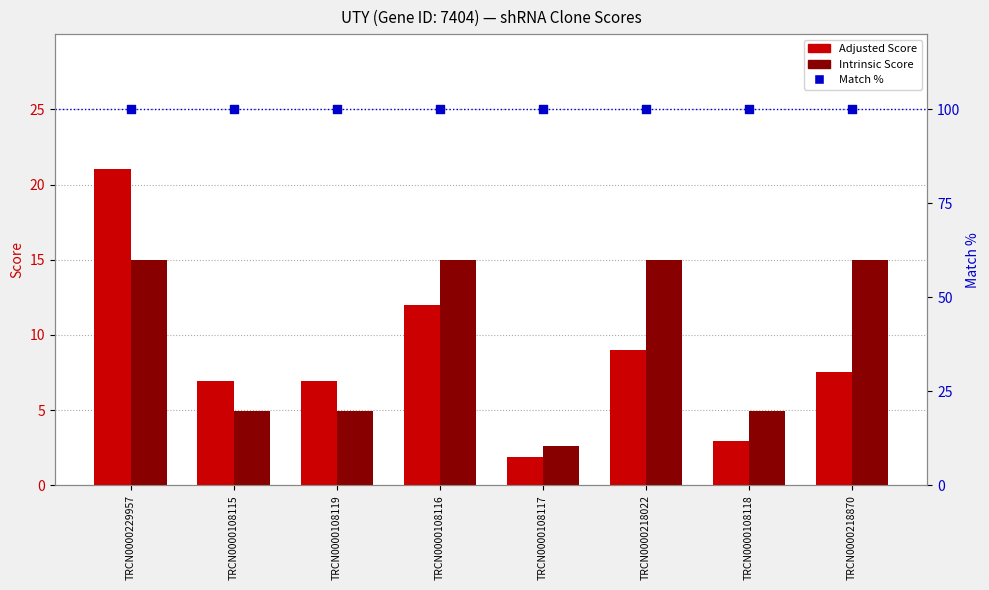

At how many categories does at least one series exceed 85?

8